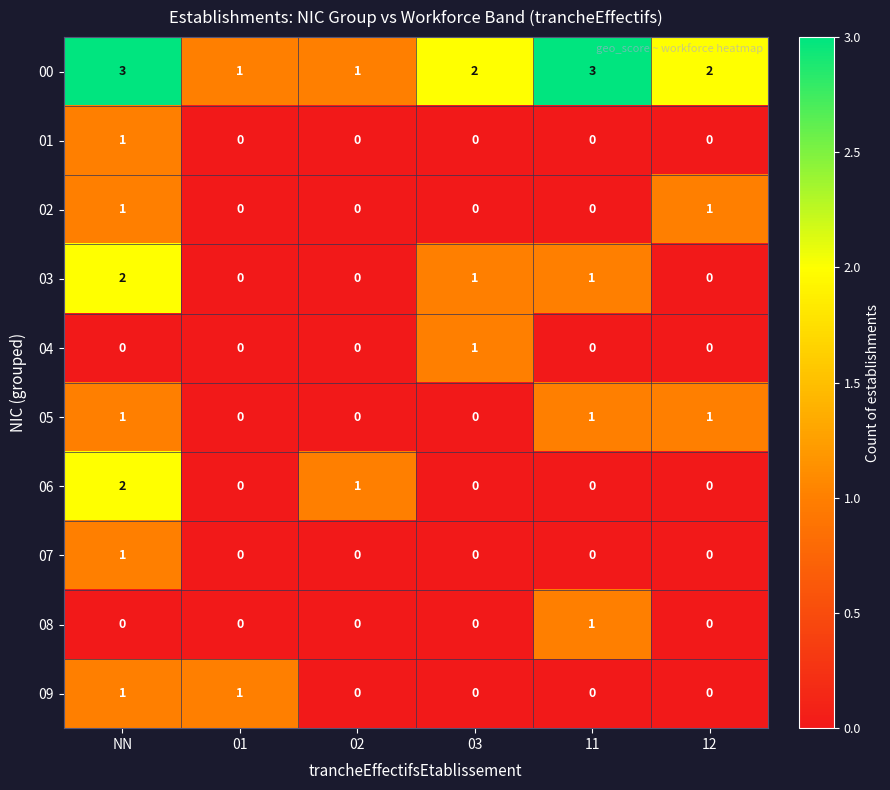

What is the total value across all series at 12?

4